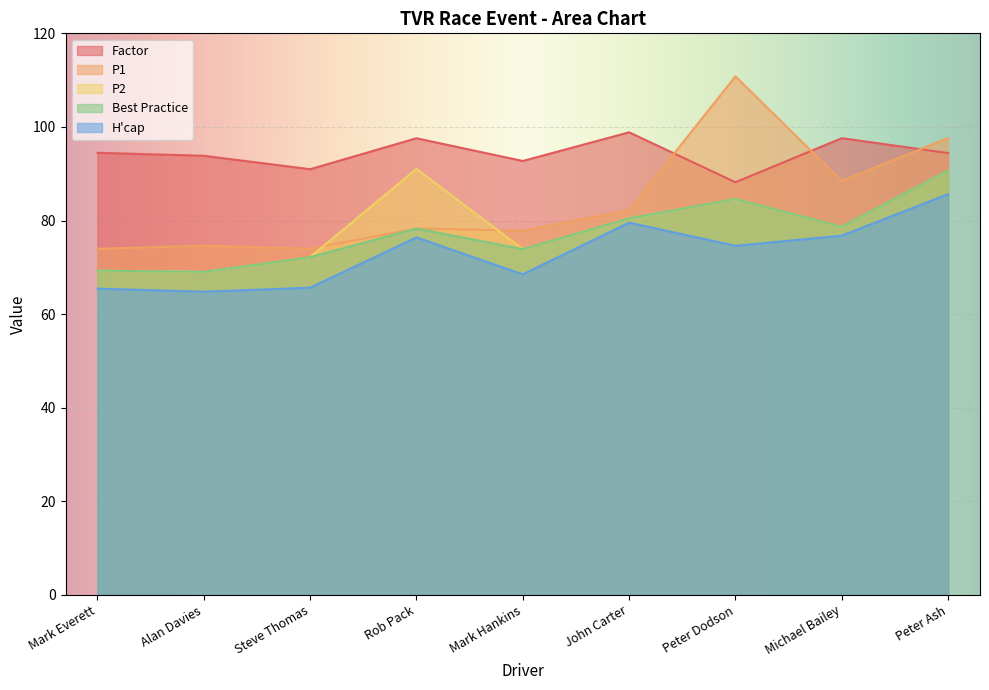

Is it true that P2 equals 14.9 at Mark Hankins?

False